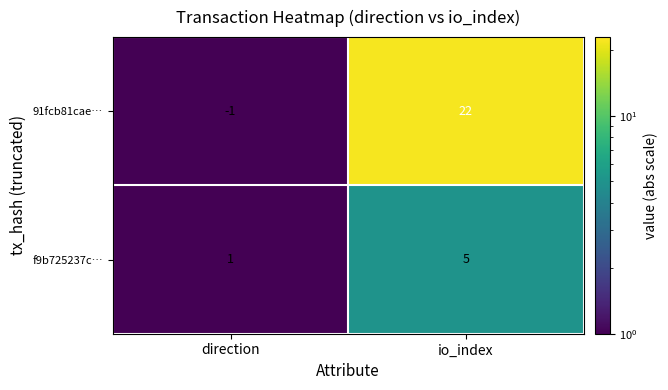

Rank the series by their average value, from highest to lowest.

91fcb81cae…, f9b725237c…